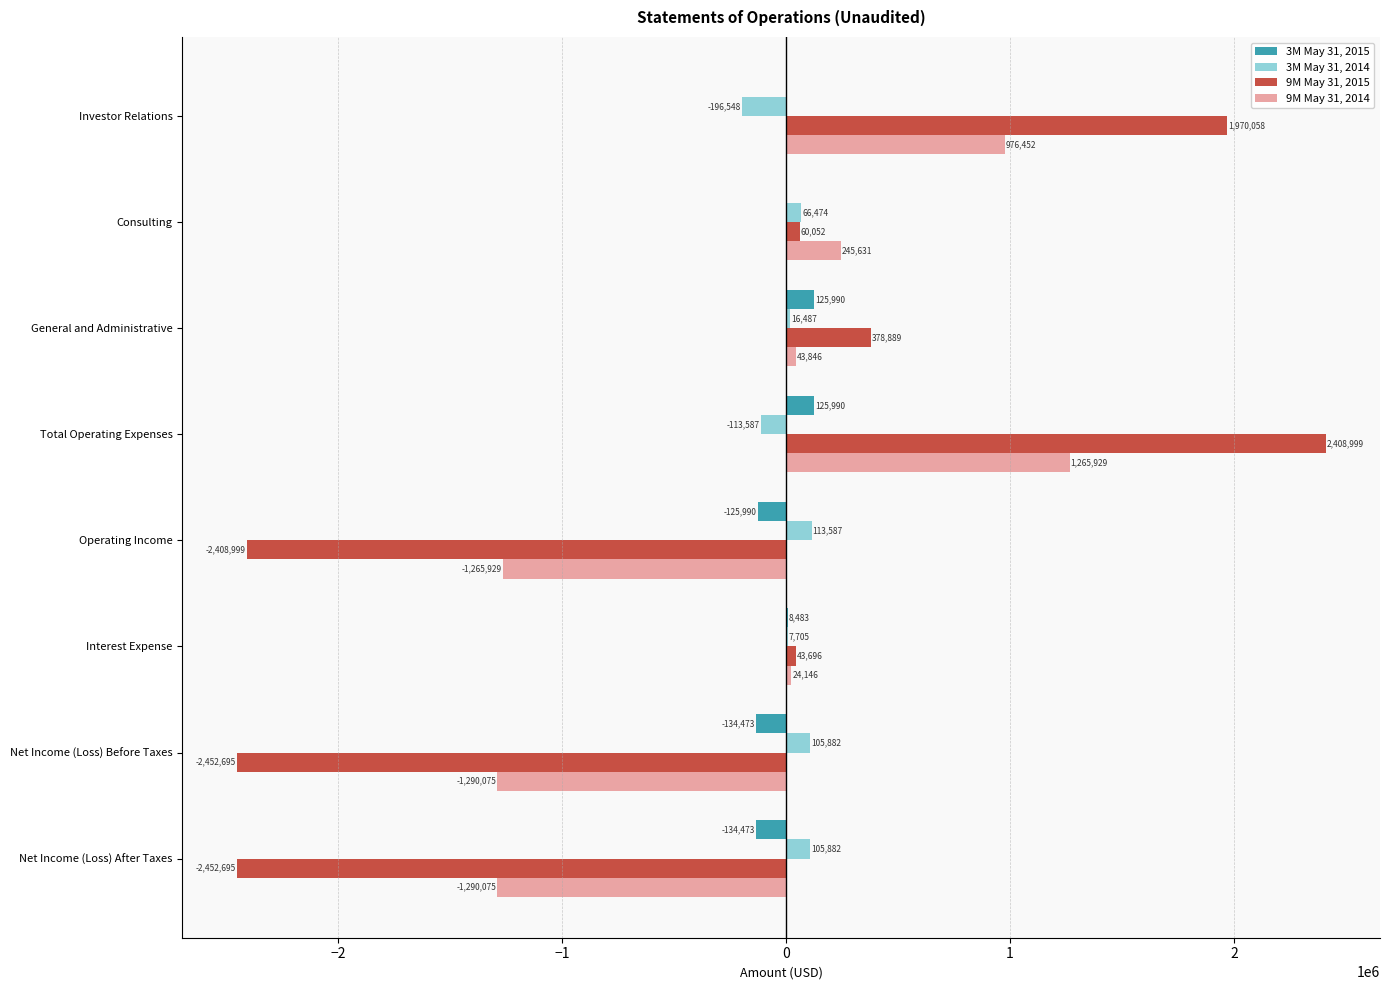

How many data points does each series have?

8